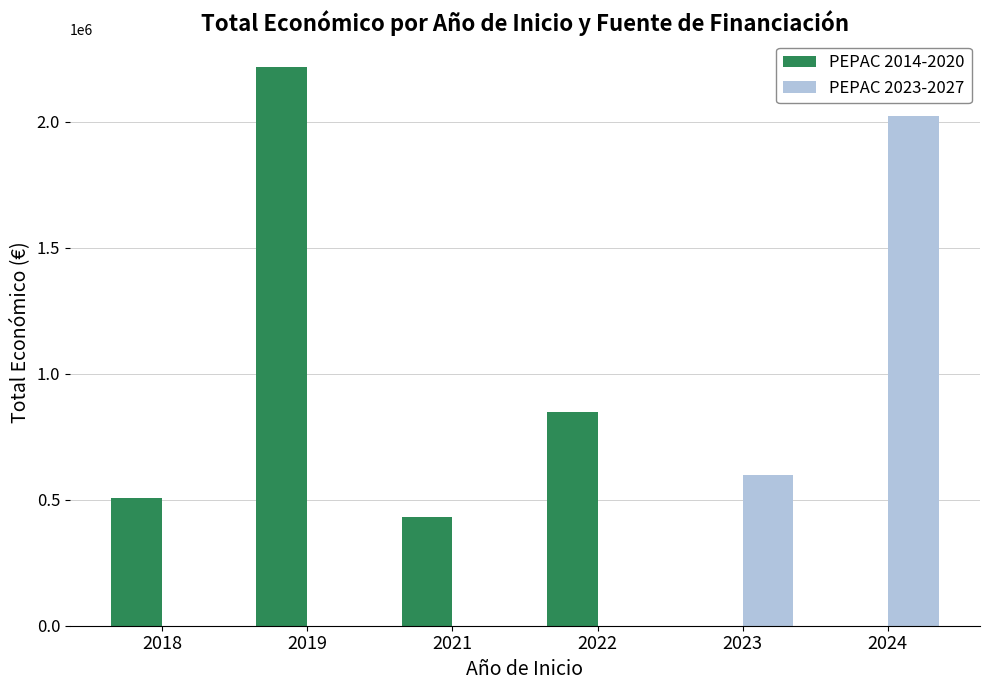

Are the bars horizontal?

No